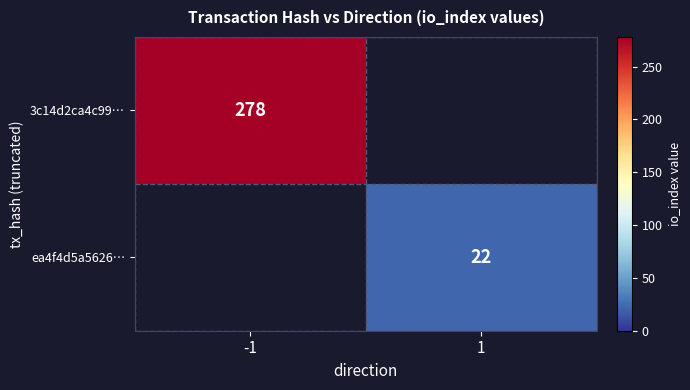

Is it true that 3c14d2ca4c99… equals 278 at -1?

True